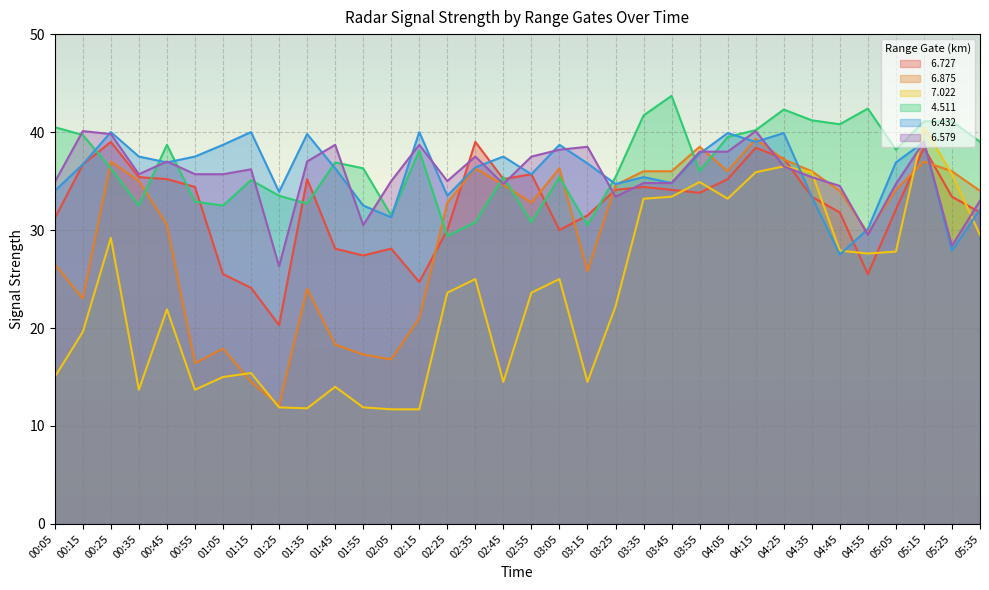

Which series has the largest range (max minus min)?

  7.022